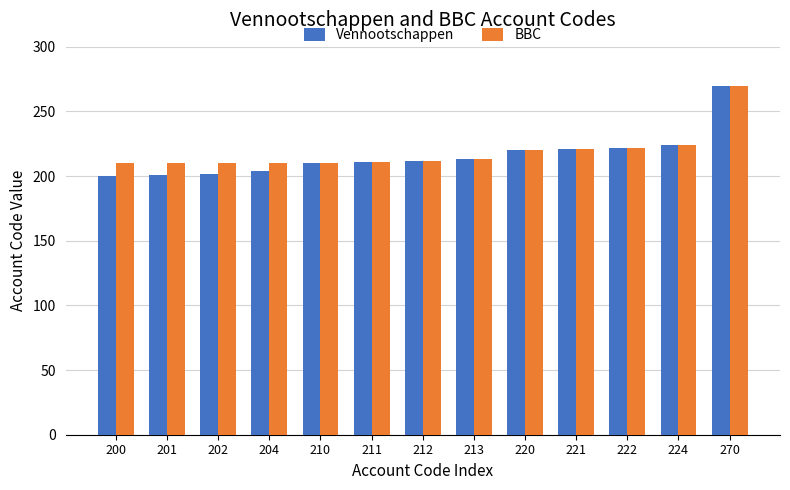

The Vennootschappen series shows 213 at 213. True or false?

True